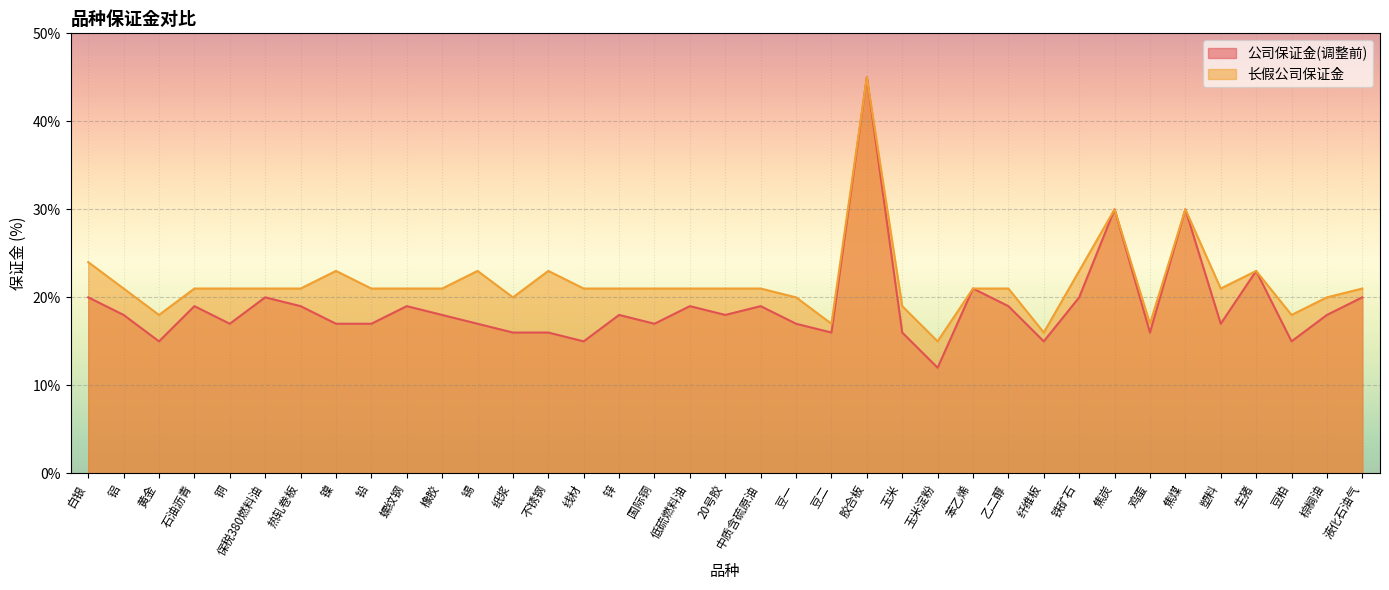

True or false: 公司保证金(调整前) and 长假公司保证金 cross at least once.

False